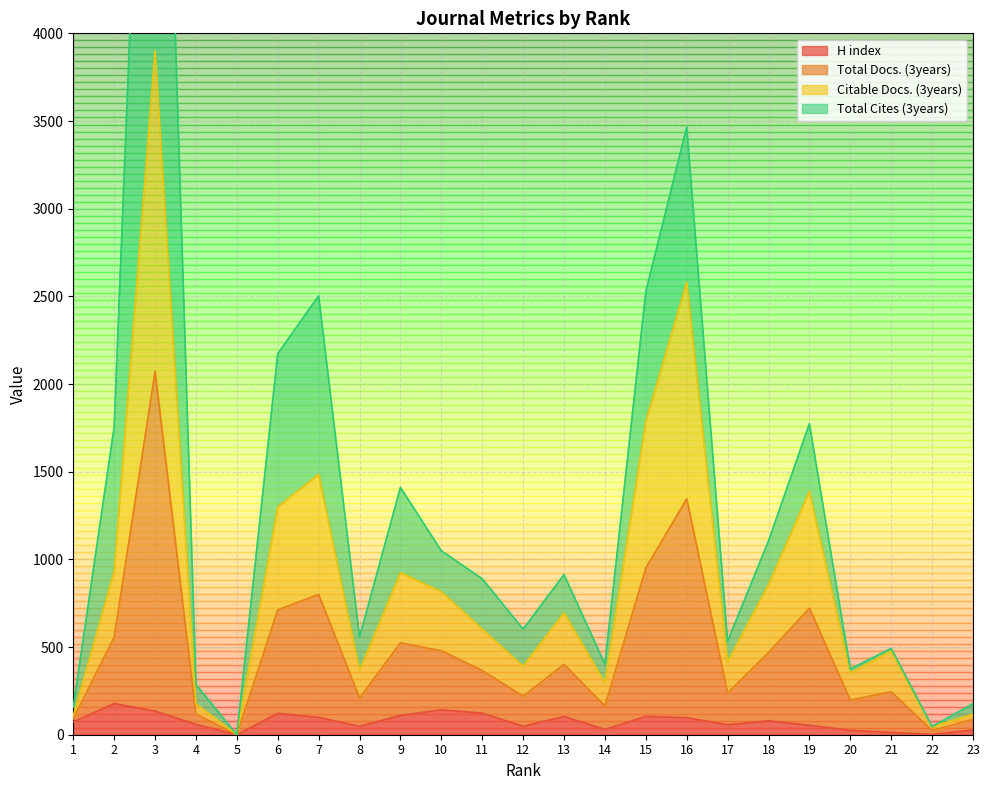

True or false: Total Docs. (3years) and H index intersect in this chart.

False